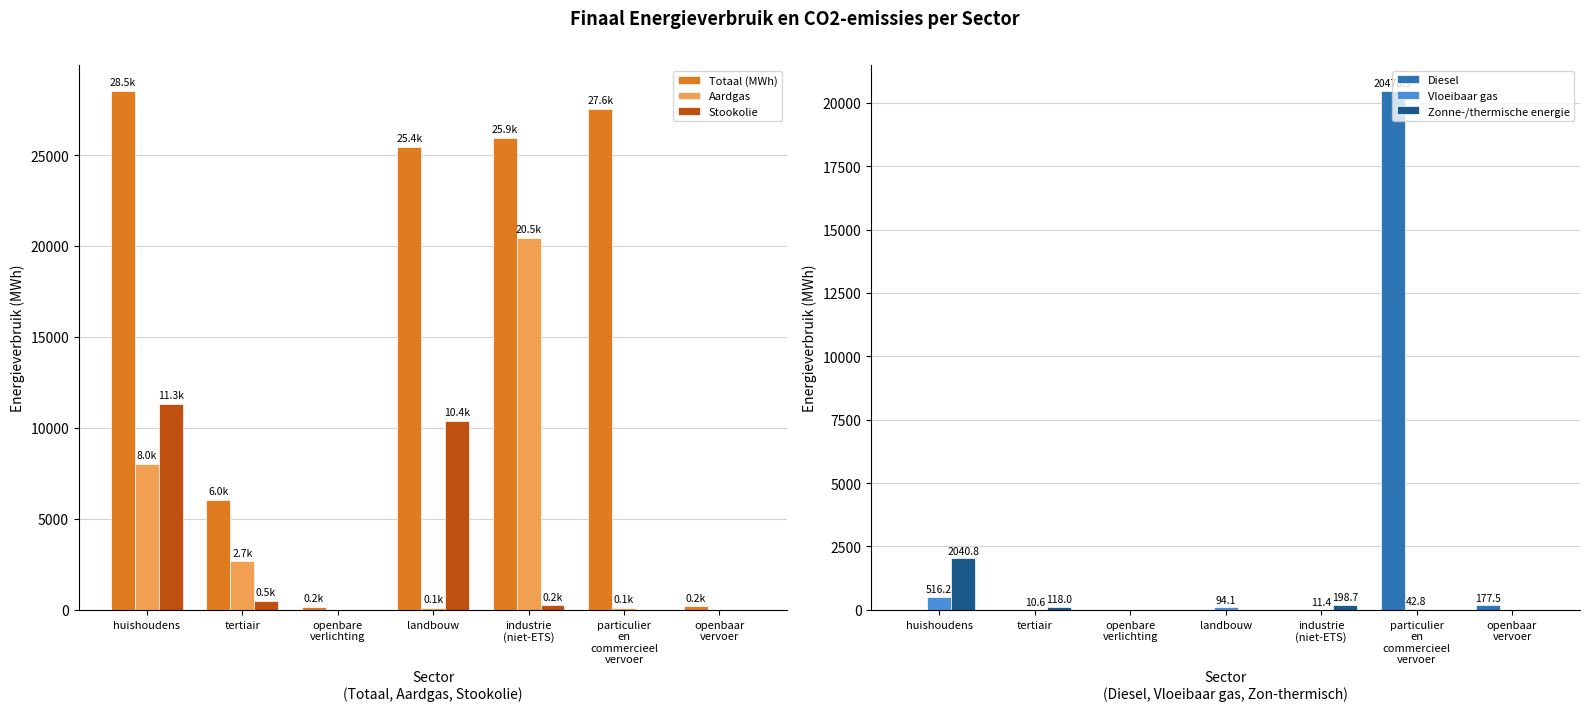

Which series has the largest total across all categories?

Totaal (MWh)